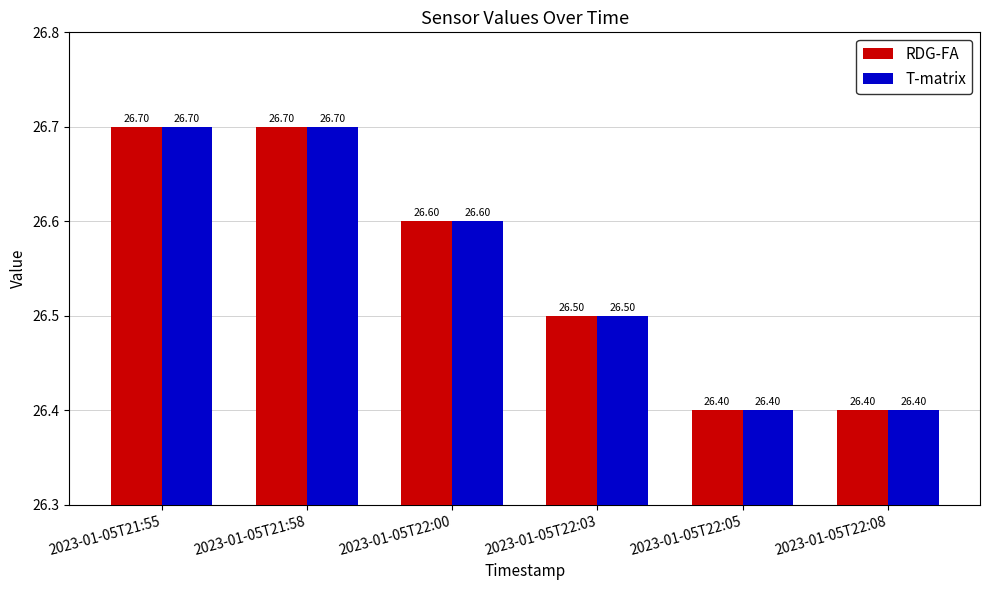

Are the bars horizontal?

No